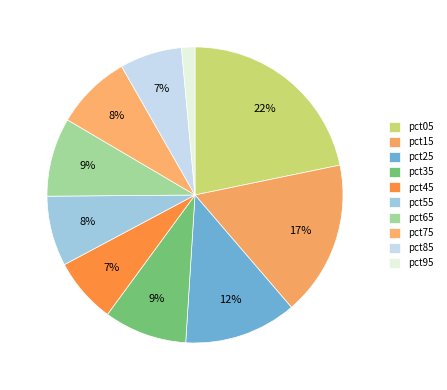

How many slices are in this pie chart?

10